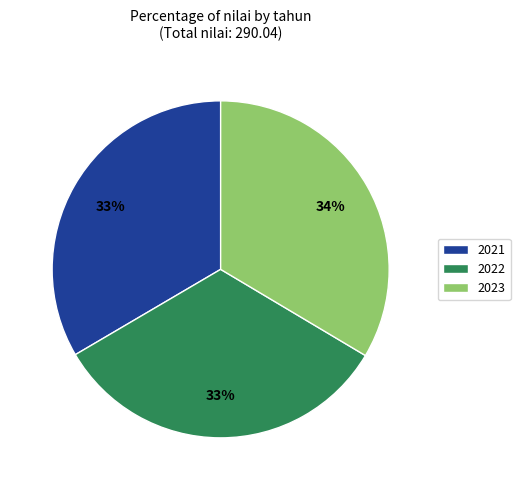

The 2022 slice represents 22% of the pie. True or false?

False